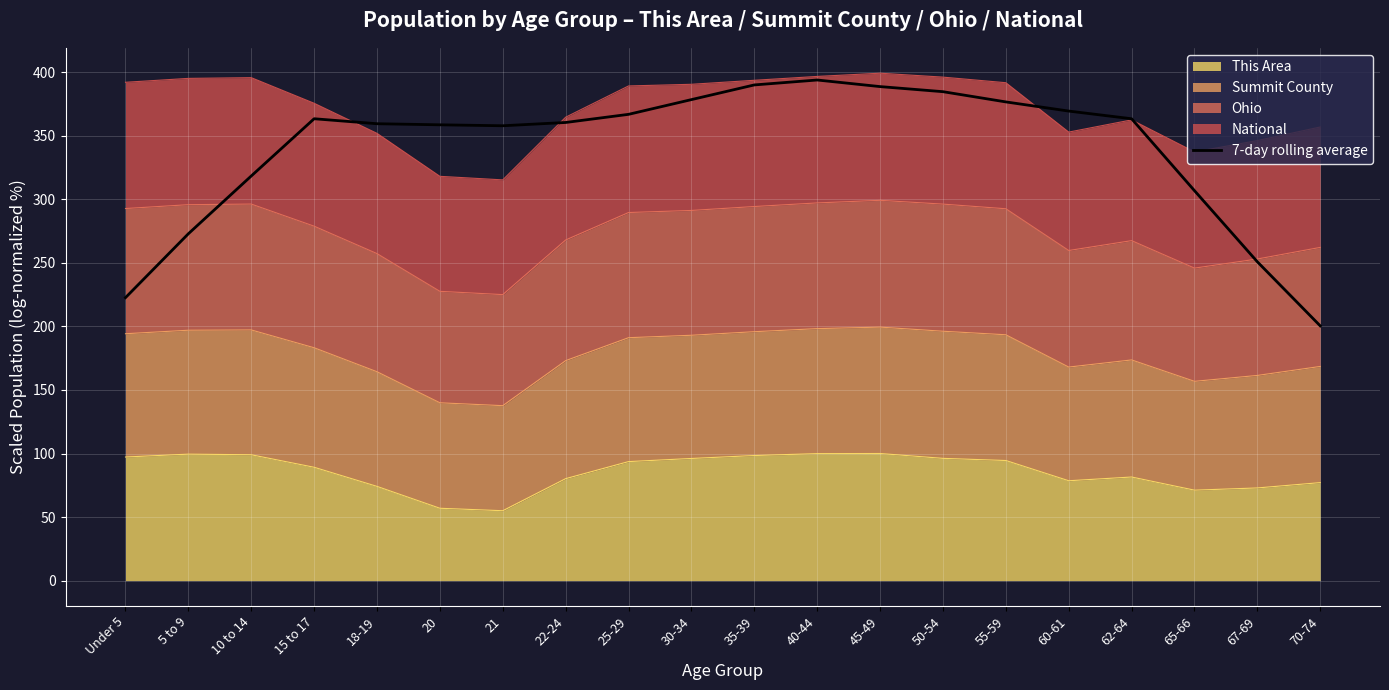

What is the difference between the maximum and minimum values?

193.4